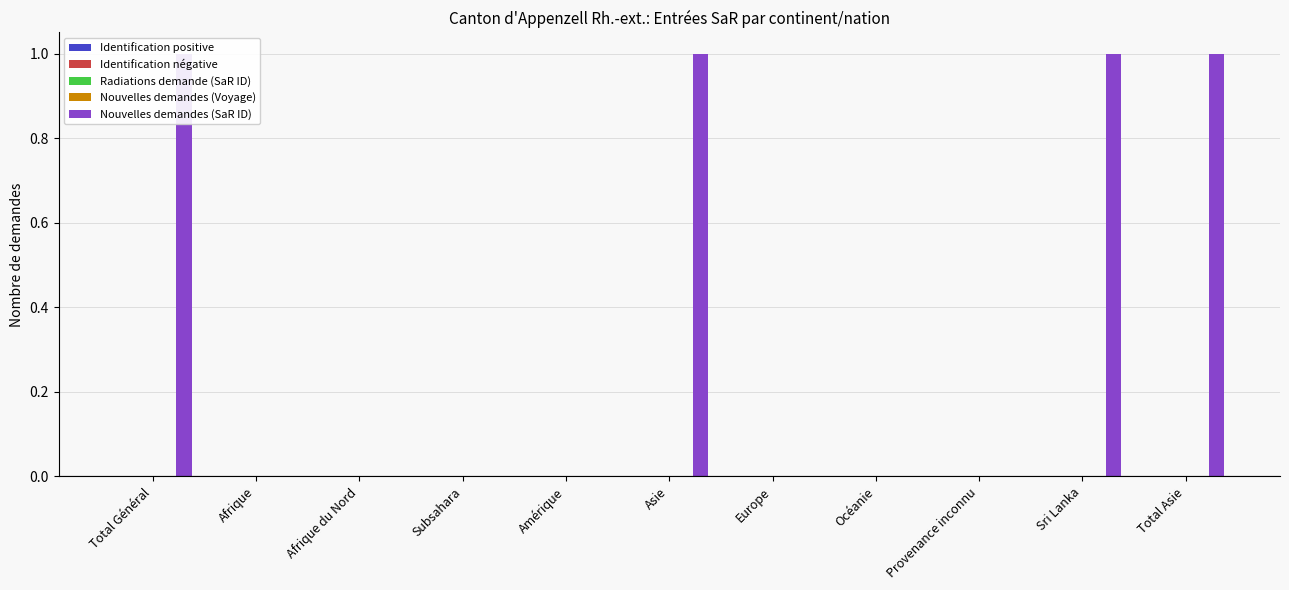

What position from the left is Europe?

7